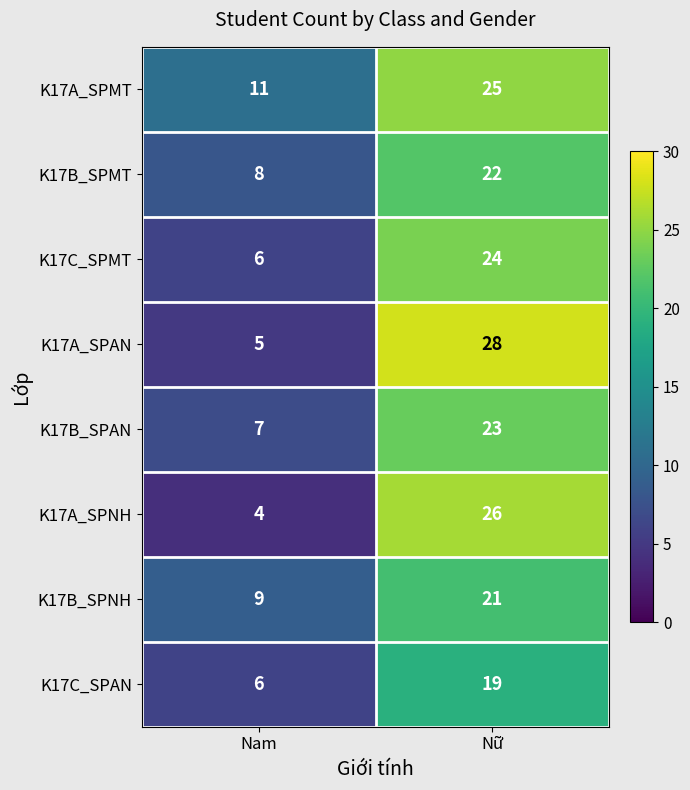

Reading right to left, list all the values displayed in this chart.

K17A_SPMT: Nữ=25	Nam=11
K17B_SPMT: Nữ=22	Nam=8
K17C_SPMT: Nữ=24	Nam=6
K17A_SPAN: Nữ=28	Nam=5
K17B_SPAN: Nữ=23	Nam=7
K17A_SPNH: Nữ=26	Nam=4
K17B_SPNH: Nữ=21	Nam=9
K17C_SPAN: Nữ=19	Nam=6